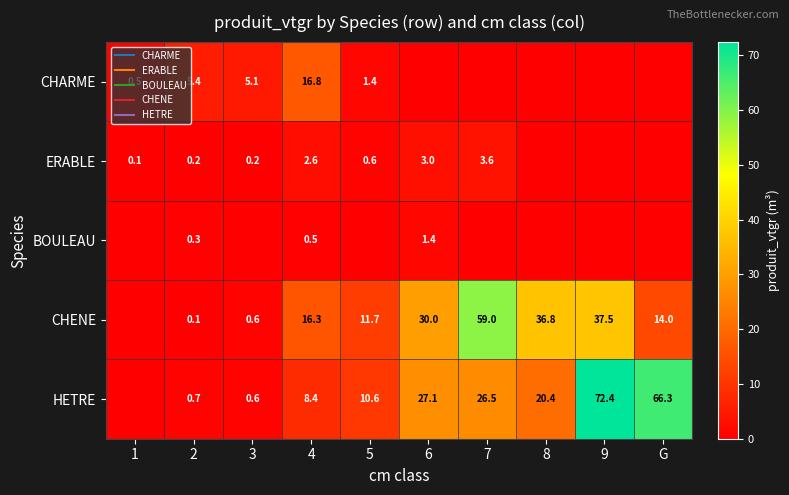

What is the total value across all series at 4?

44.6